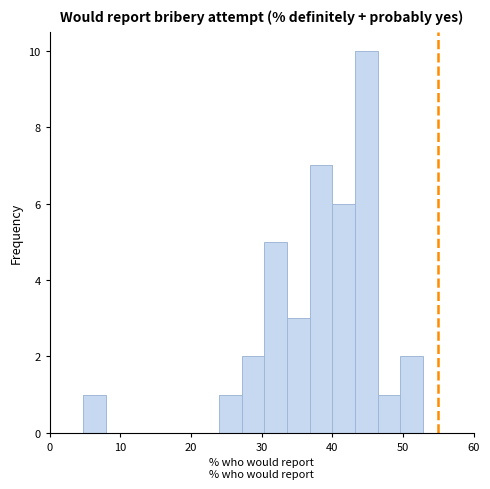

Read against the x-axis, roughly where is the centre of the tallest bar?

45